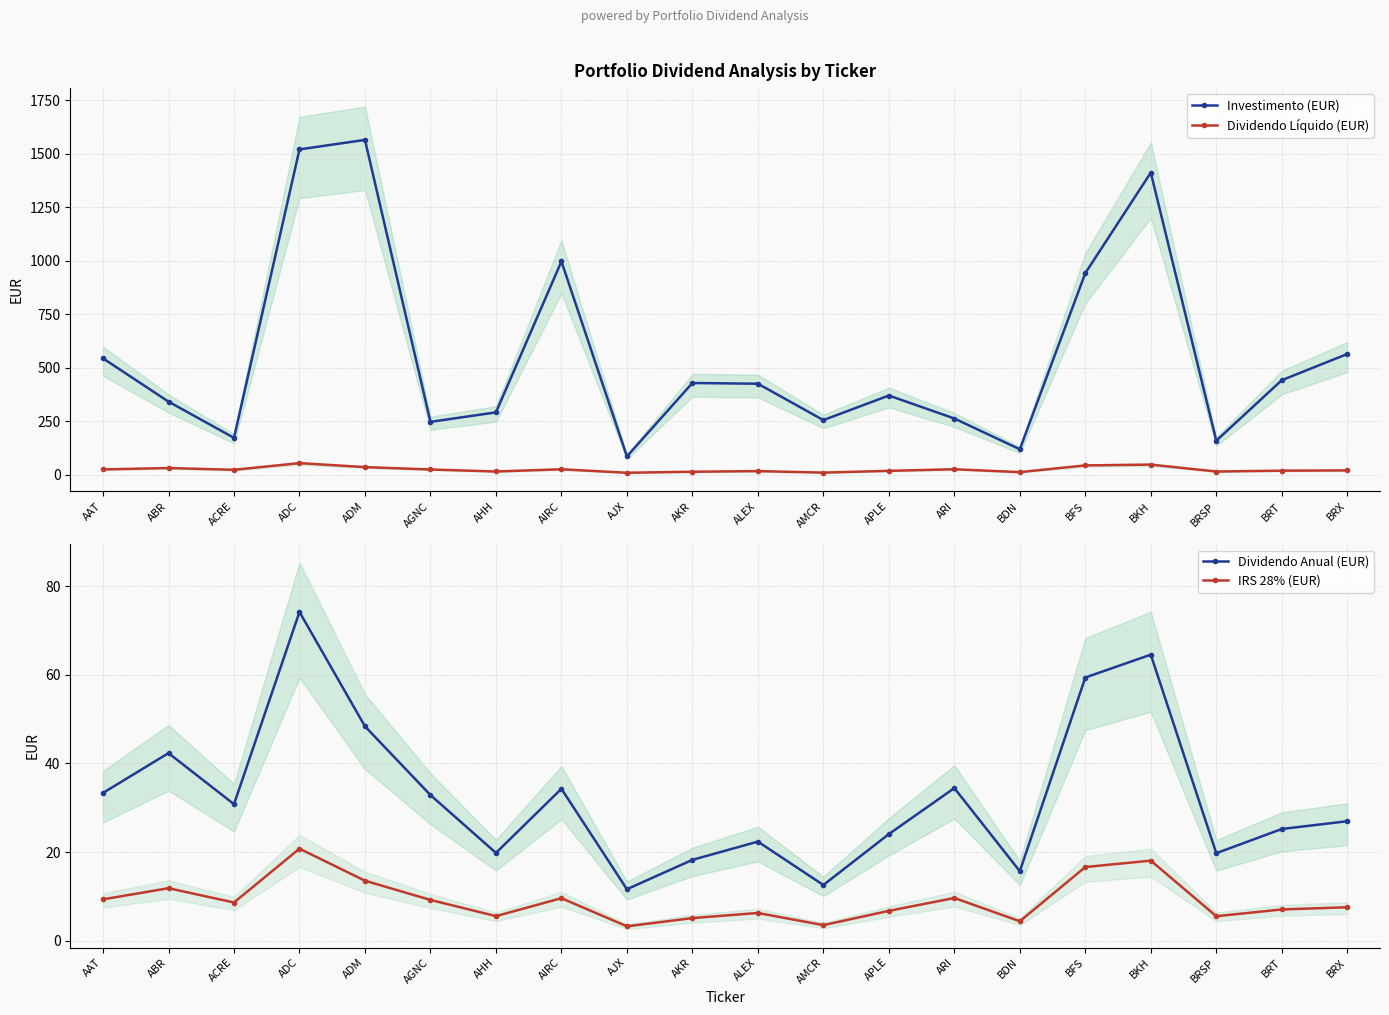

List the labels in order of Dividendo Líquido (EUR) value, smallest first.

AJX, AMCR, BDN, AKR, BRSP, AHH, ALEX, APLE, BRT, BRX, ACRE, AGNC, AAT, AIRC, ARI, ABR, ADM, BFS, BKH, ADC